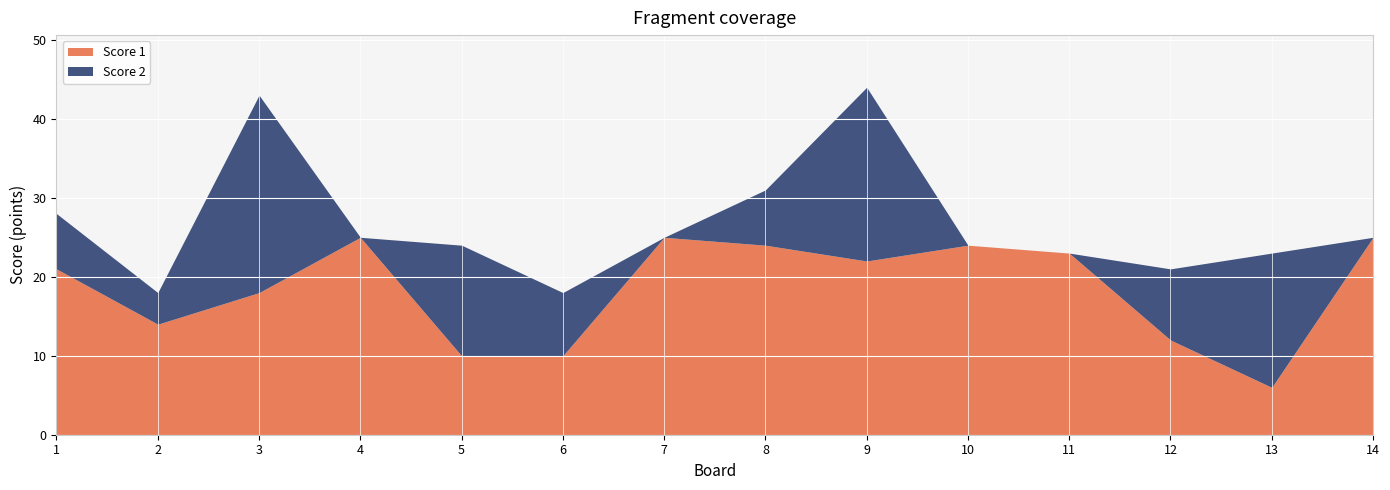

Between 7 and 10, which series saw the biggest shift?

Score 1